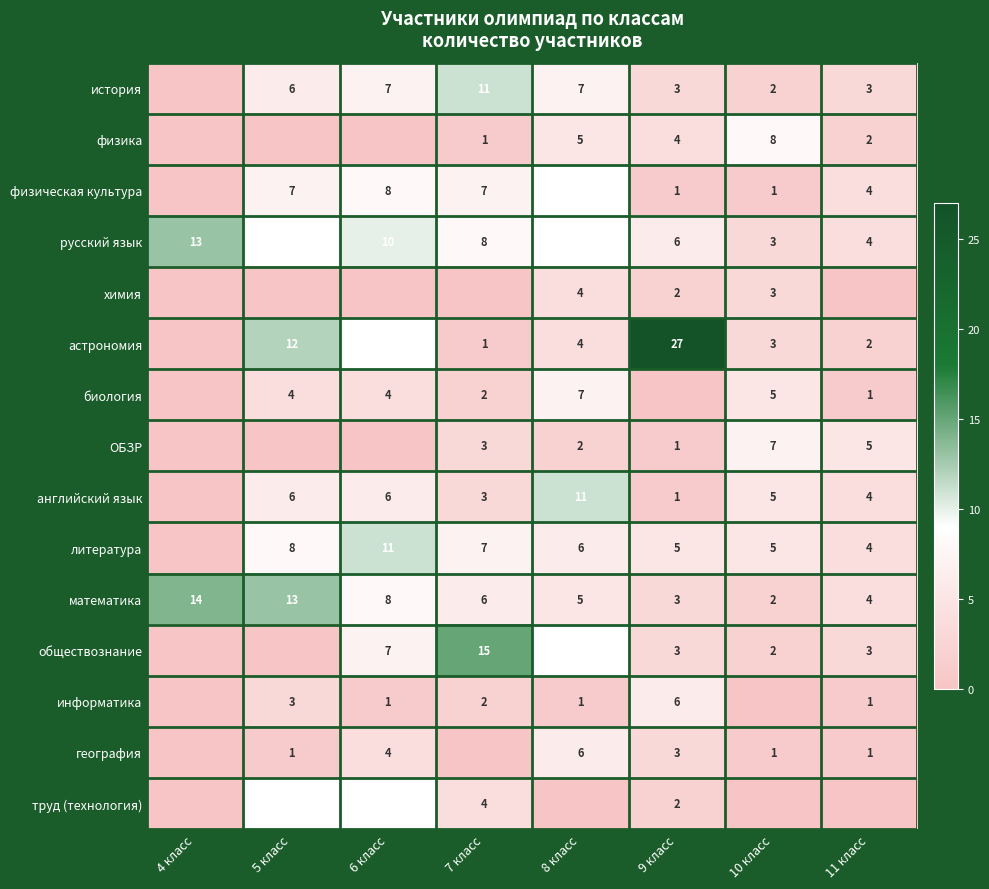

The литература series shows -6 at 4 класс. True or false?

False